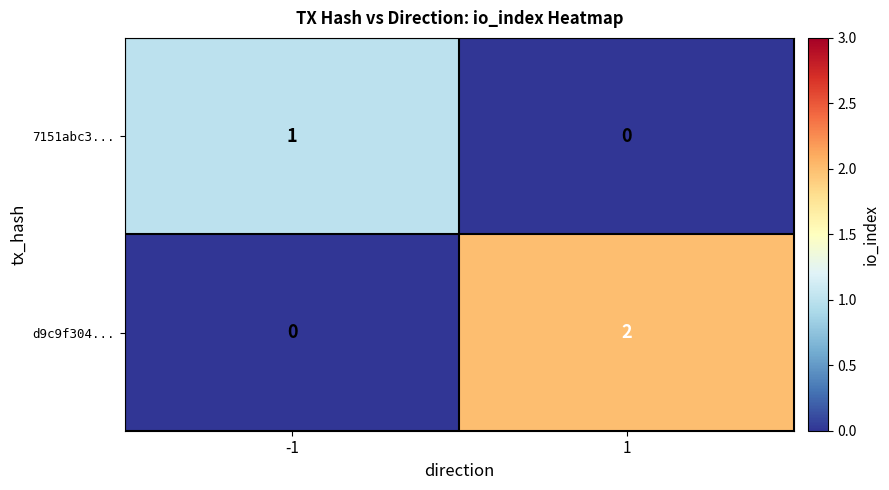

True or false: d9c9f304... has a value of 0 at -1.

True